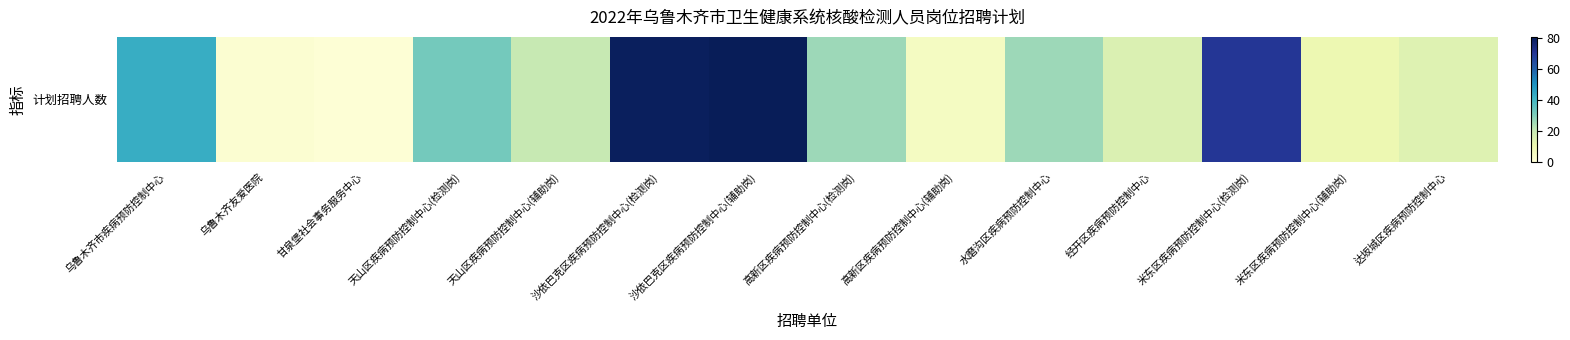

True or false: the data shows 1 at 乌鲁木齐友爱医院.

False